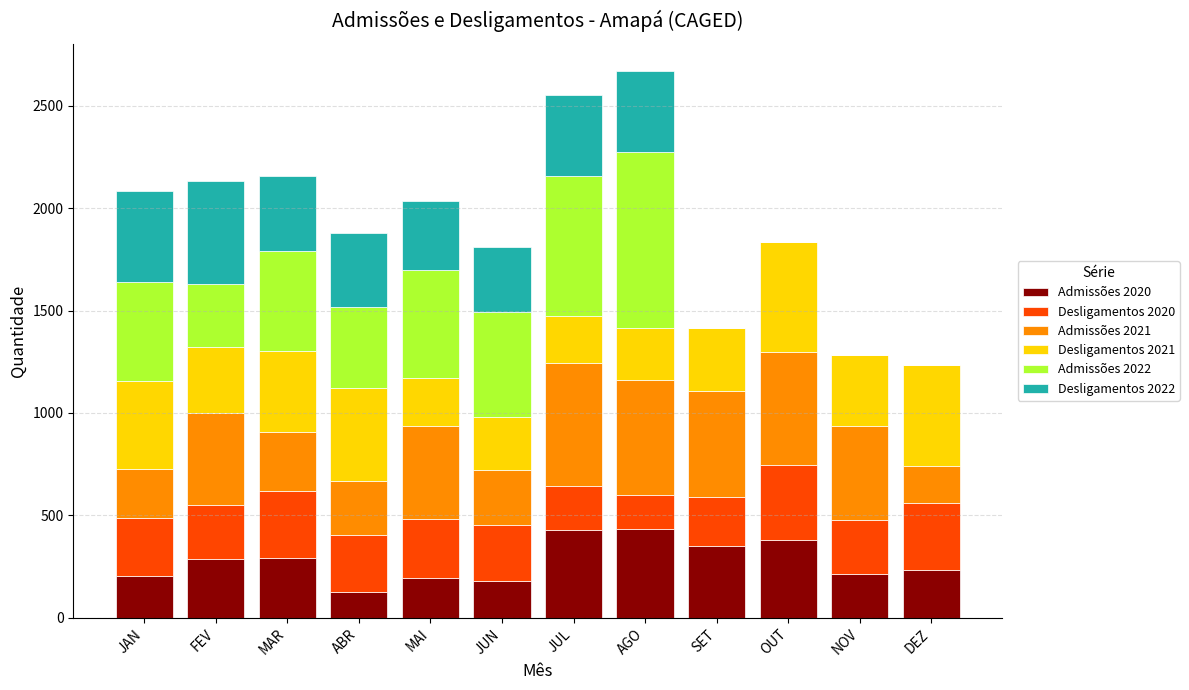

What is the sum of the Admissões 2020 values at DEZ and ABR?

360